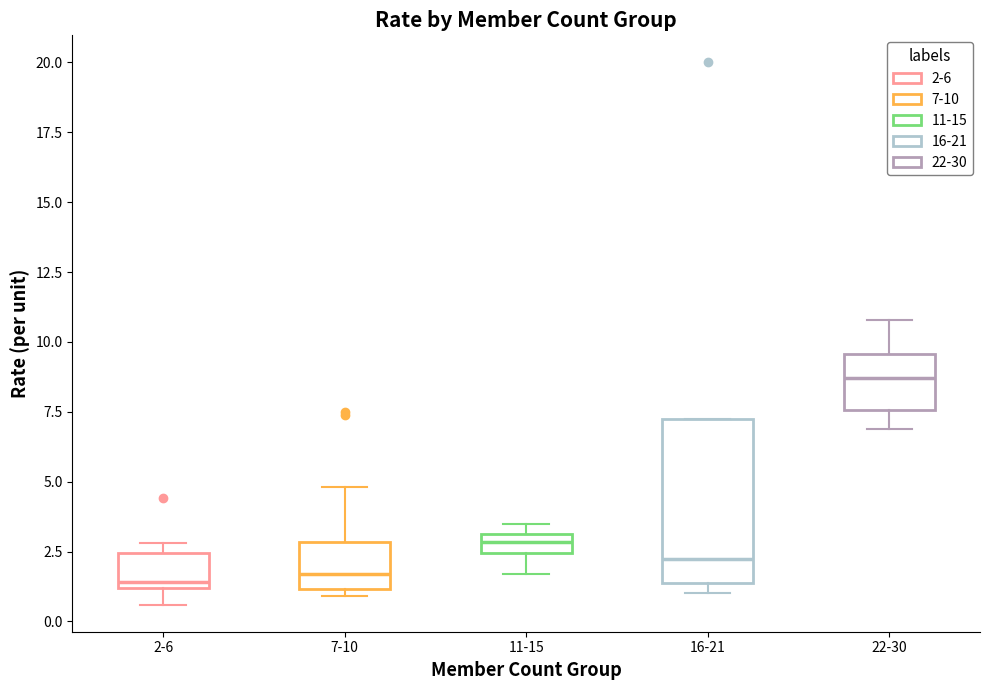

Where does the upper whisker of the box for 7-10 end on the y-axis? The values are not printed on the chart, so give them approximately, as read against the axis.

5.0